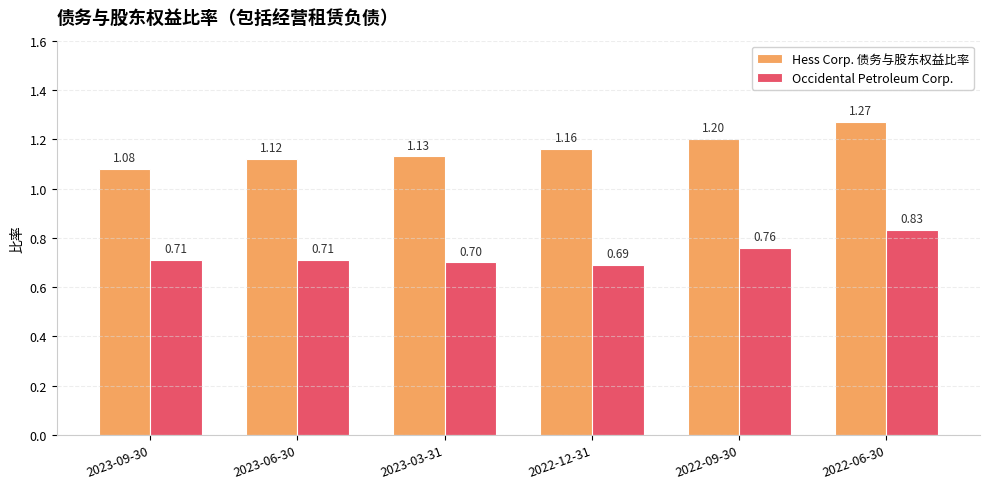

At how many categories does at least one series exceed 0?

6